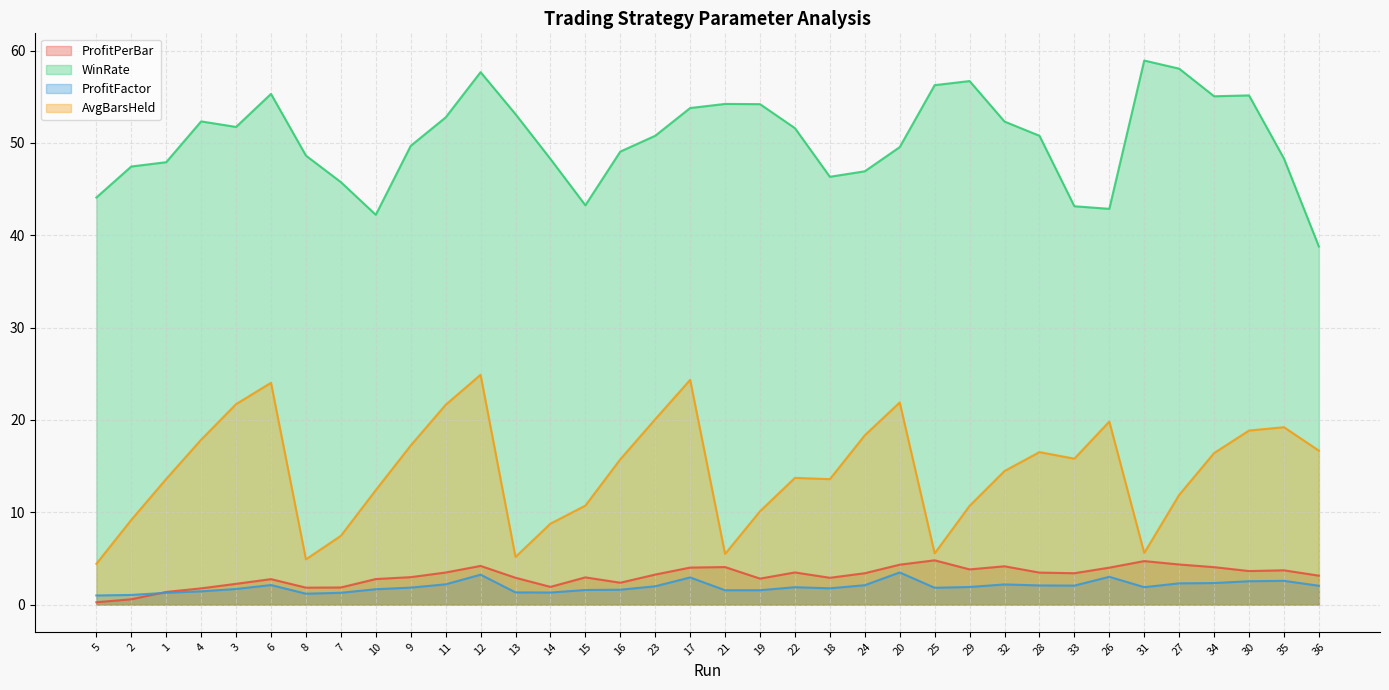

Where does the AvgBarsHeld series first go above 15?

4